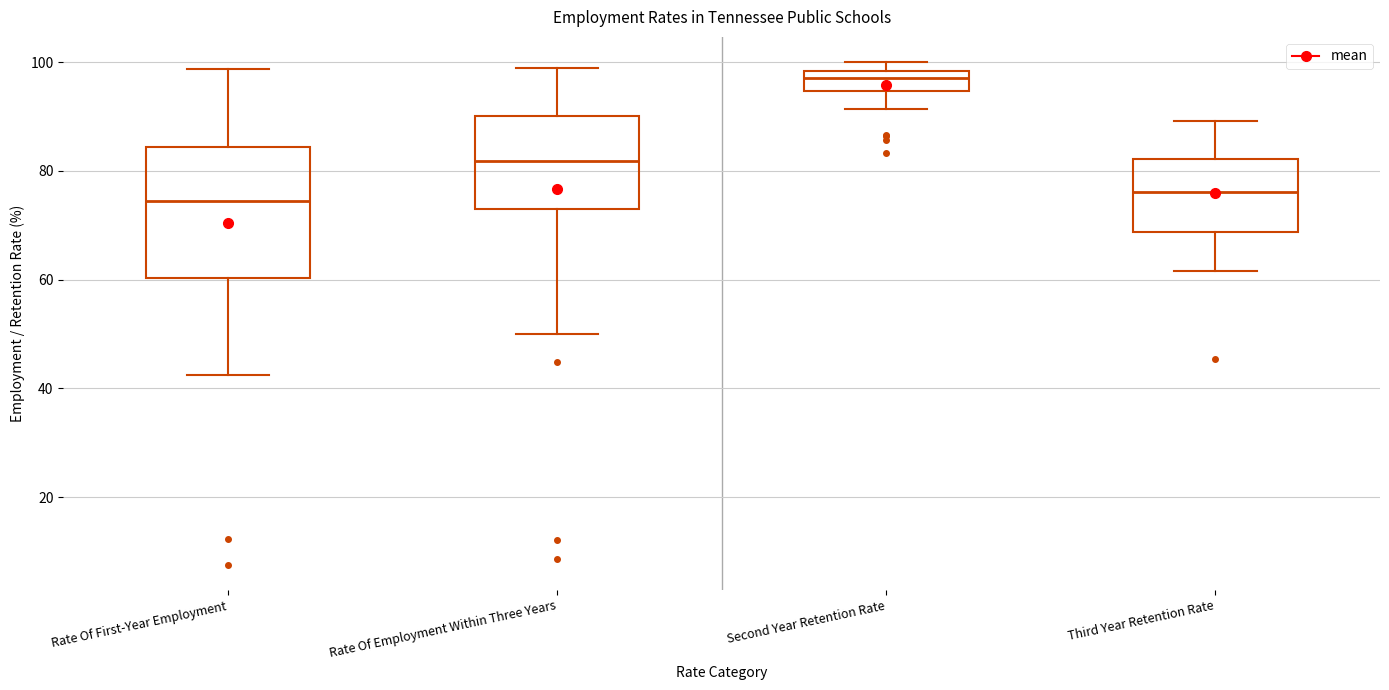

Where does the upper whisker of the box for Rate Of Employment Within Three Years end on the y-axis? The values are not printed on the chart, so give them approximately, as read against the axis.

98